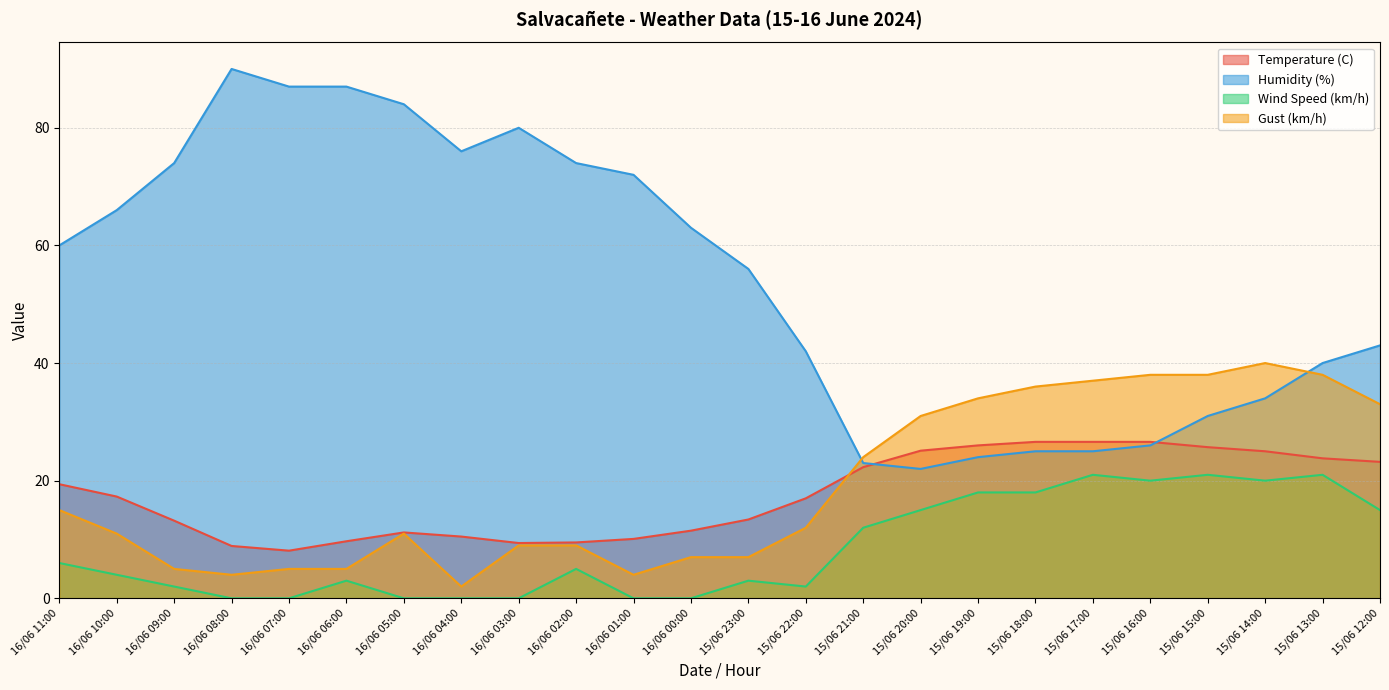

What is the sum of the Temperature (C) values at 15/06 12:00 and 15/06 23:00?

36.6